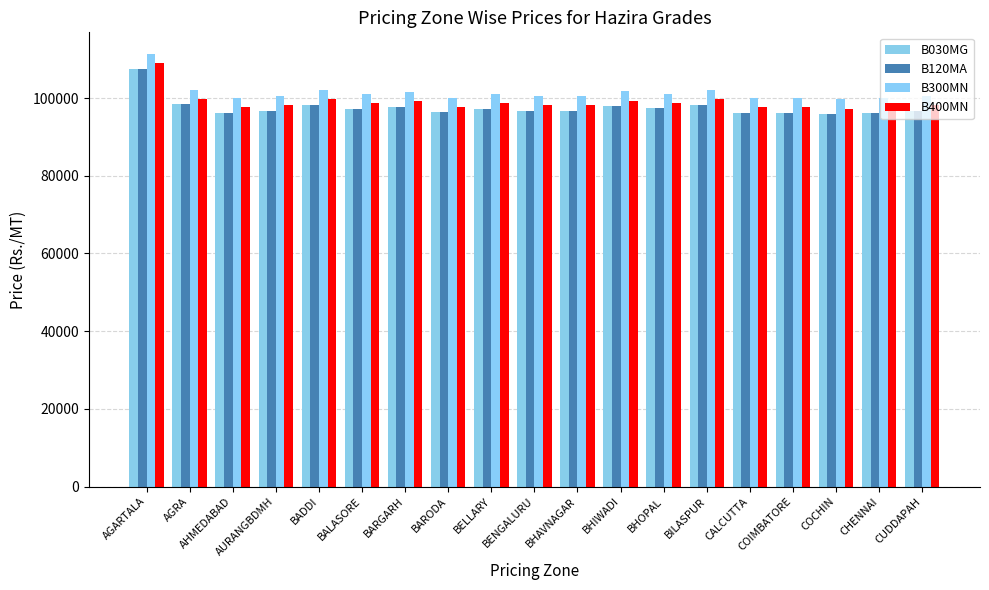

What is the average value of the B120MA series?

97535